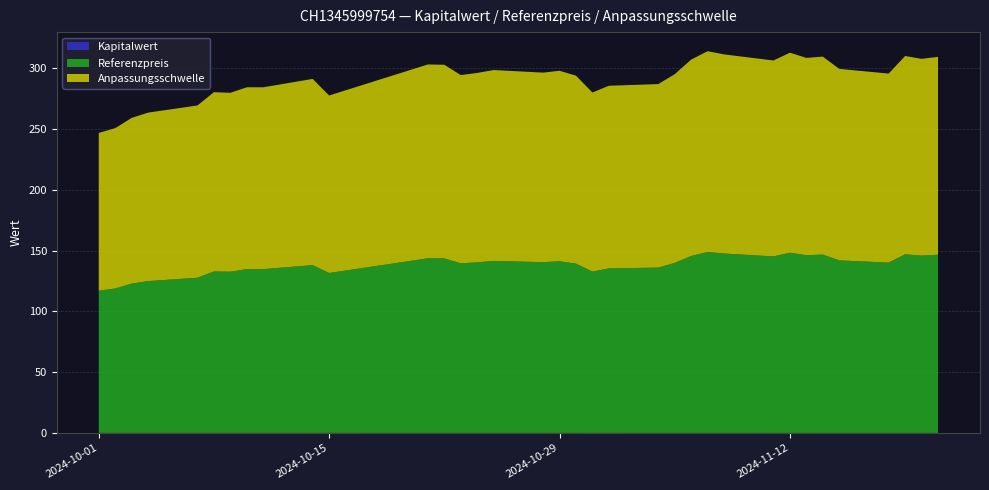

Reading left to right, list all the values displayed in this chart.

Kapitalwert: 0.0	0.0	0.0	0.0	0.0	0.0	0.0	0.0	0.0	0.0	0.0	0.0	0.0	0.0	0.0	0.0	0.0	0.0	0.0	0.0	0.0	0.0	0.0	0.0	0.0	0.0	0.0	0.0	0.0	0.0	0.0	0.0	0.0	0.0	0.0
Referenzpreis: 117.0	118.8	122.8	124.9	127.7	132.9	132.7	134.8	134.8	138.1	131.6	143.7	143.6	139.6	140.4	141.5	140.5	141.2	139.3	132.8	135.4	136.1	139.9	145.6	148.9	147.6	145.3	148.3	146.3	146.8	142.0	140.2	147.0	145.9	146.7
Anpassungsschwelle: 129.9	131.9	136.4	138.7	141.8	147.5	147.2	149.6	149.6	153.3	146.1	159.5	159.4	154.9	155.9	157.1	156.0	156.8	154.7	147.4	150.3	151.0	155.3	161.6	165.3	163.9	161.2	164.6	162.4	162.9	157.6	155.6	163.2	161.9	162.8